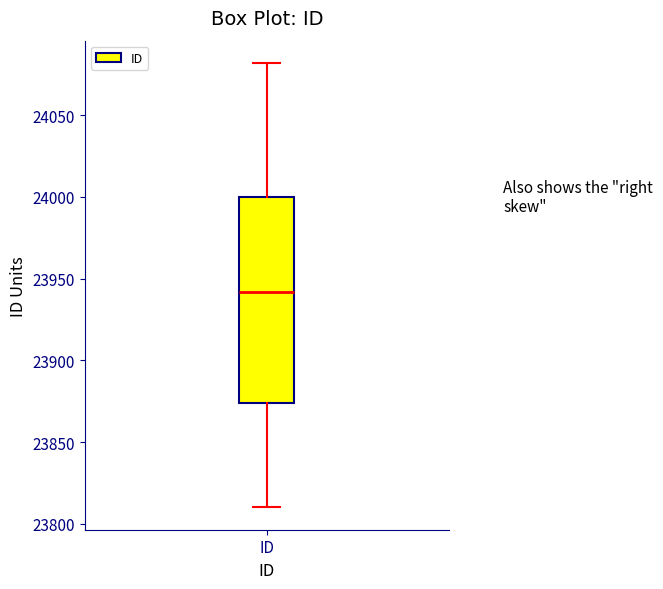

Transcribe this box plot: give where the median line is, the range the box spans, and where the two whiskers end, as read against the y-axis. The values are not printed on the chart, so give them approximately, as read against the axis.

median 23940, box 23875 to 24000, whiskers 23810 to 24080